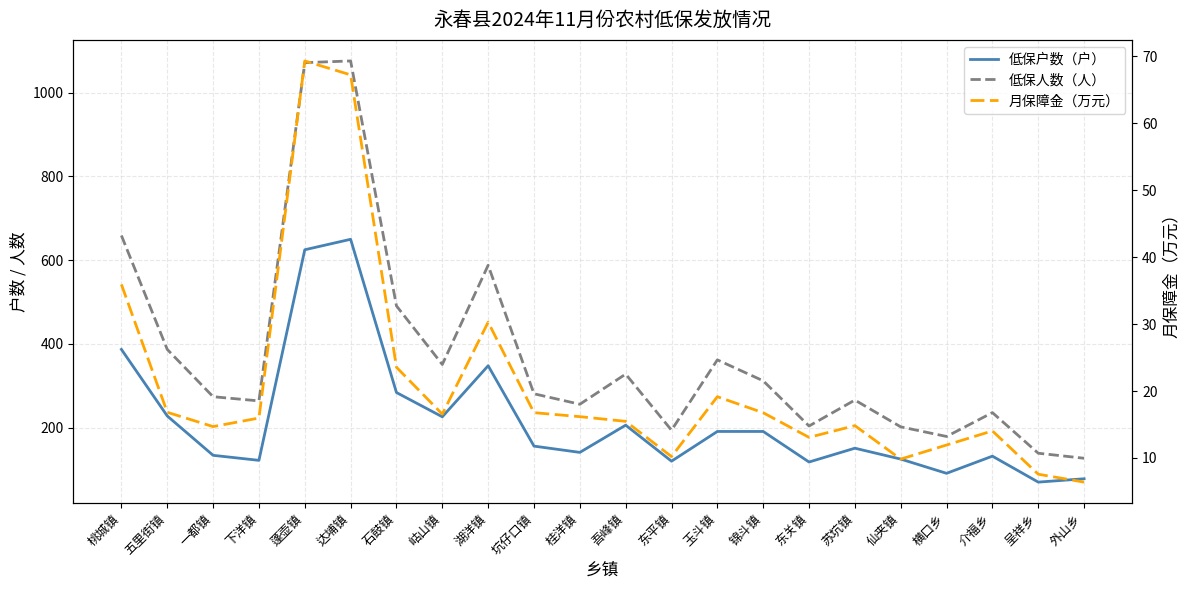

The 低保户数（户） series shows 413.3 at 石鼓镇. True or false?

False